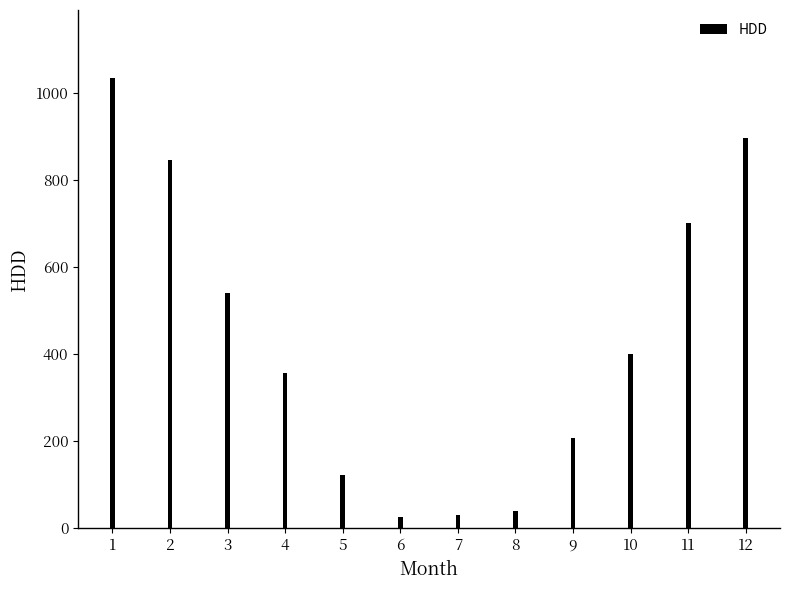

Which has a higher value, 5 or 6?

5